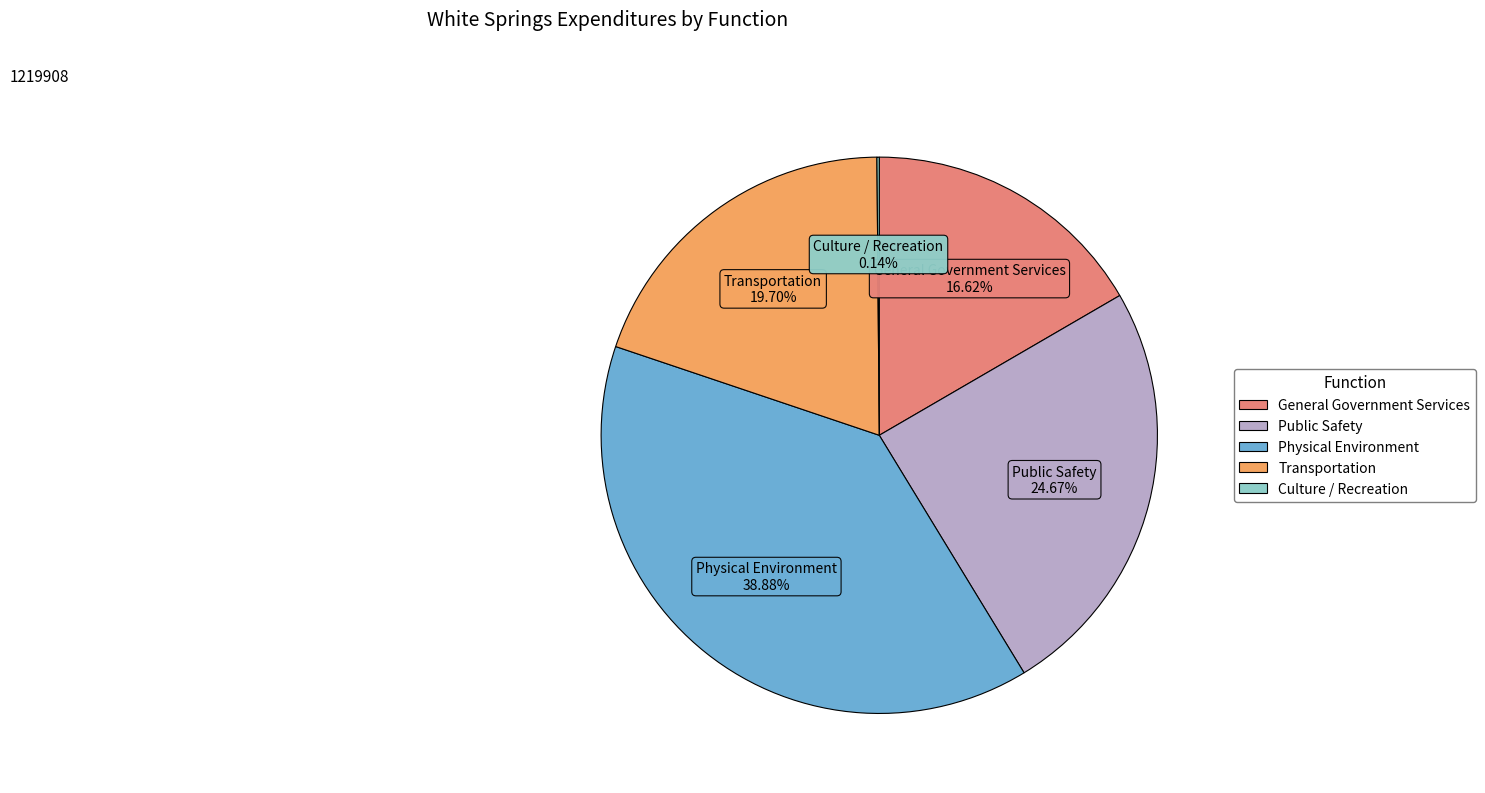

Is it true that General Government Services is 5% of the pie?

False